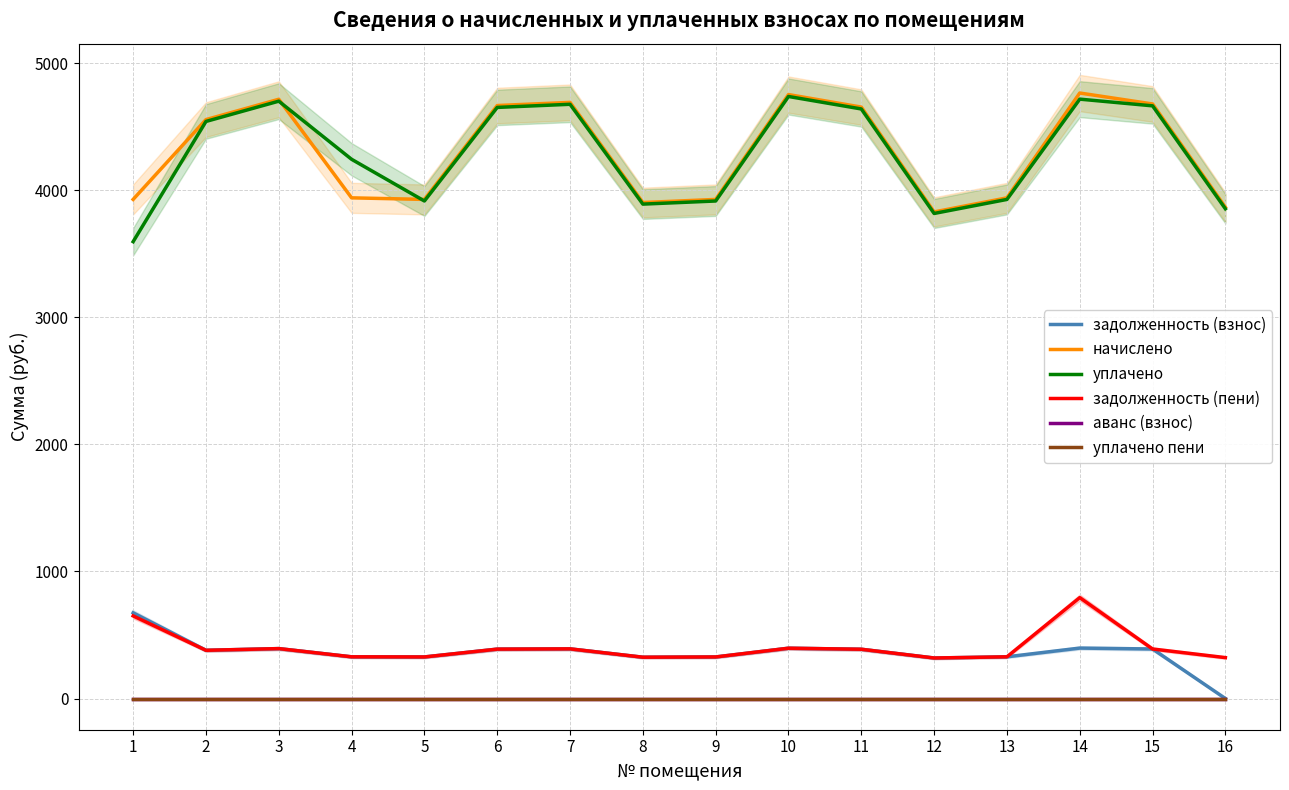

True or false: уплачено and аванс (взнос) cross at least once.

False